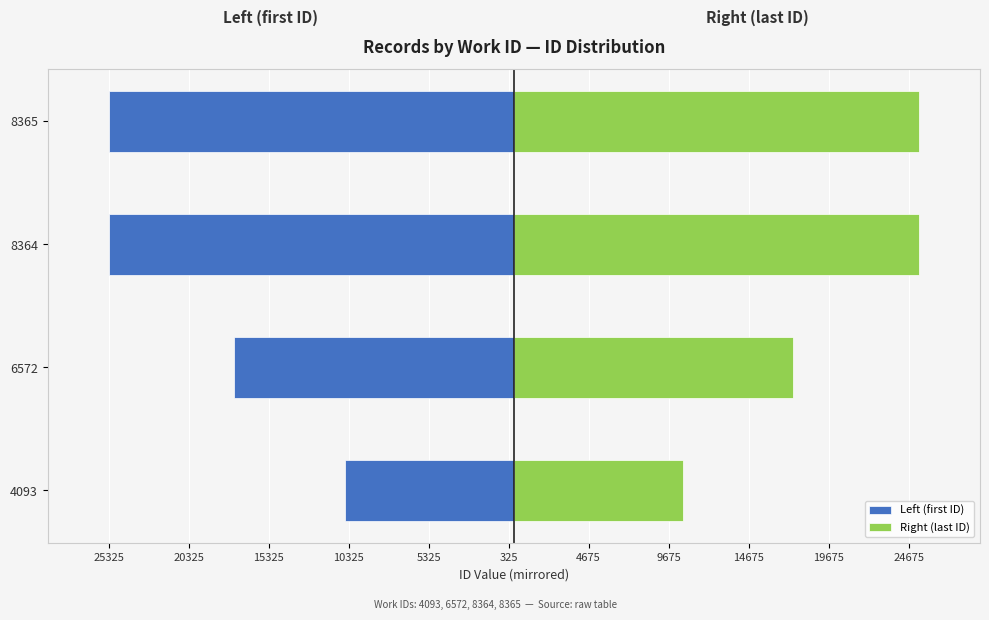

How many bars are there in each group?

2